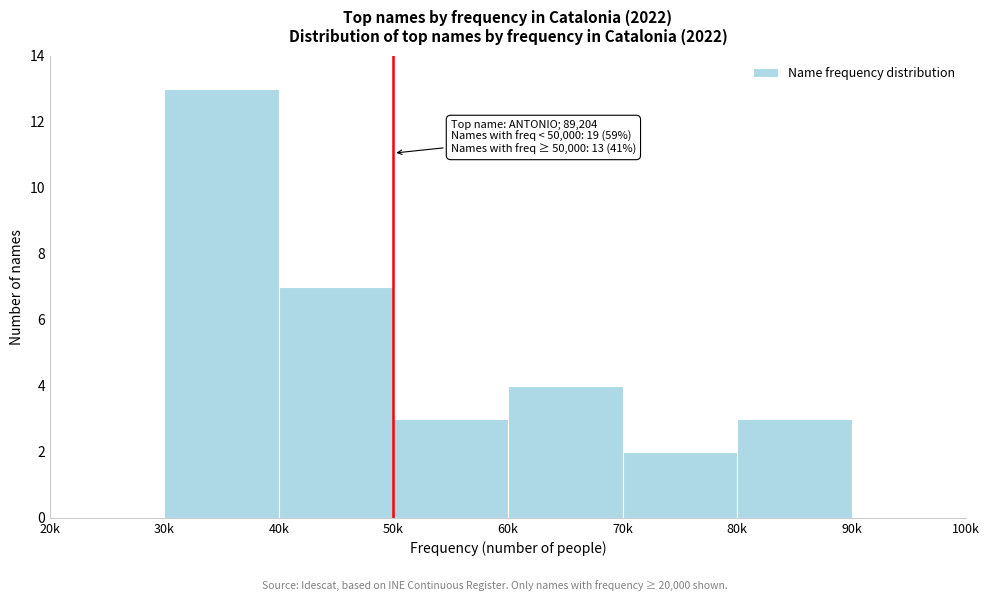

Reading left to right, extract all data points from this chart.

20k=0	30k=13	40k=7	50k=3	60k=4	70k=2	80k=3	90k=0